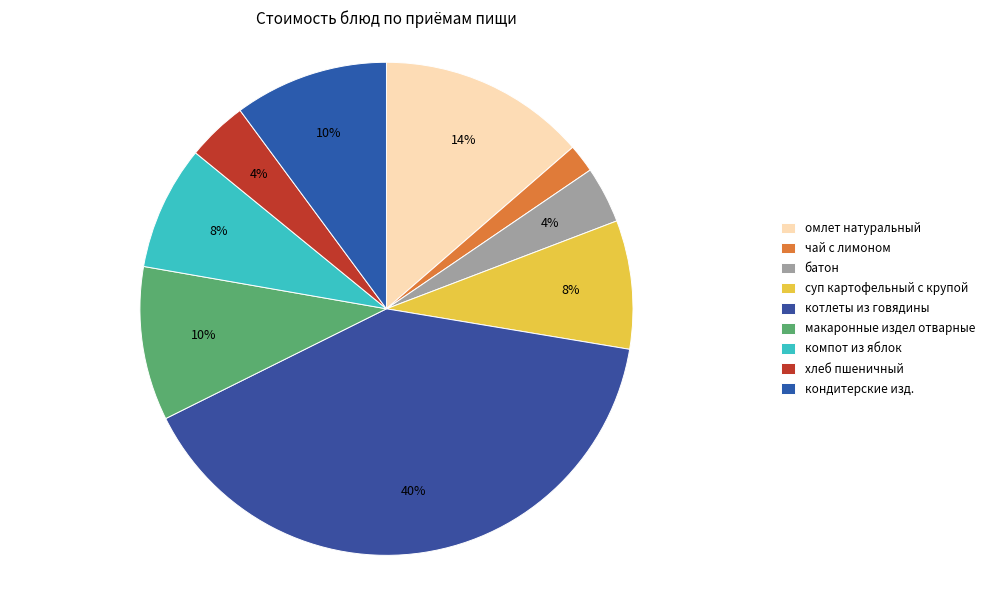

Count the number of slices in the pie.

9